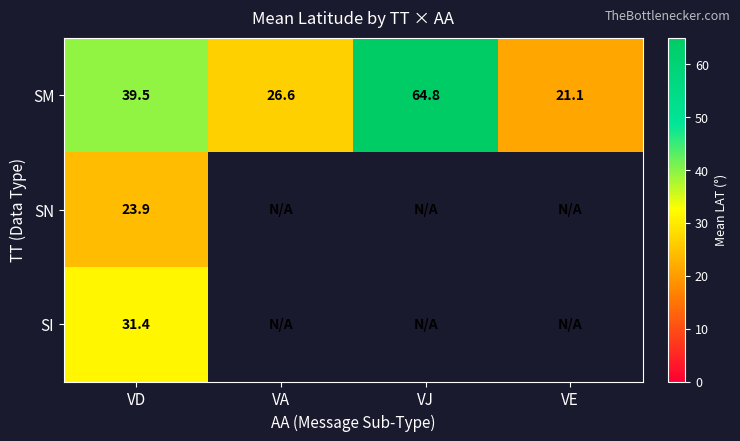

Rank the series at VD from highest to lowest value.

SM, SI, SN